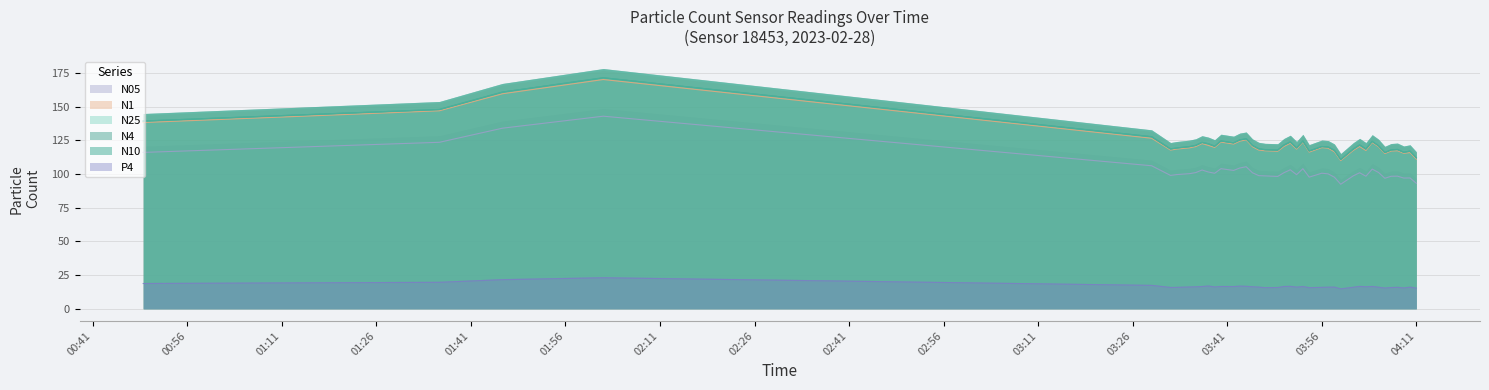

What value does the N25 series have at 03:32?

118.6